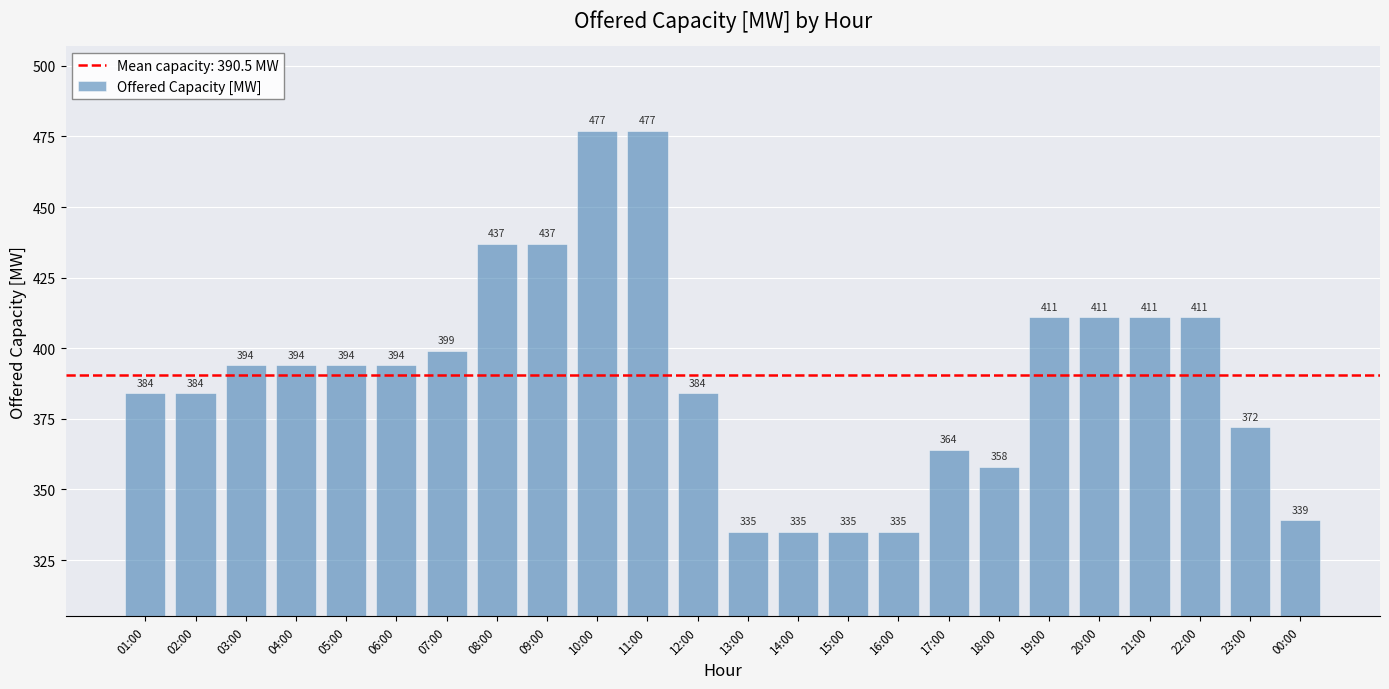

What is the sum of all values?

9372